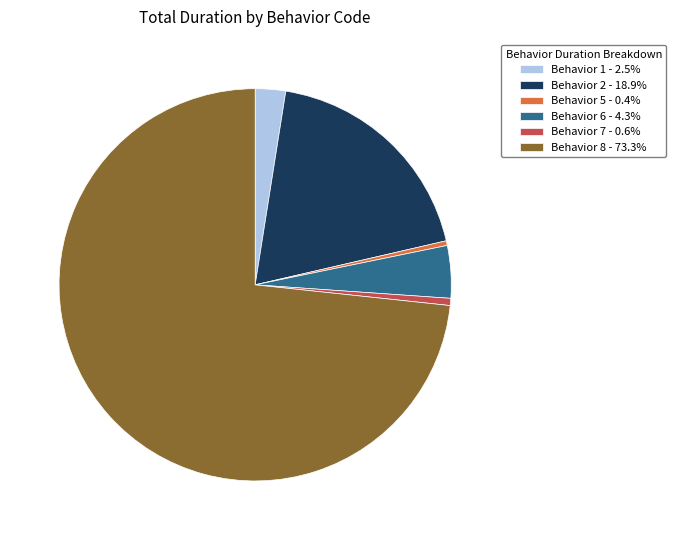

Is there a majority slice in this chart?

Yes